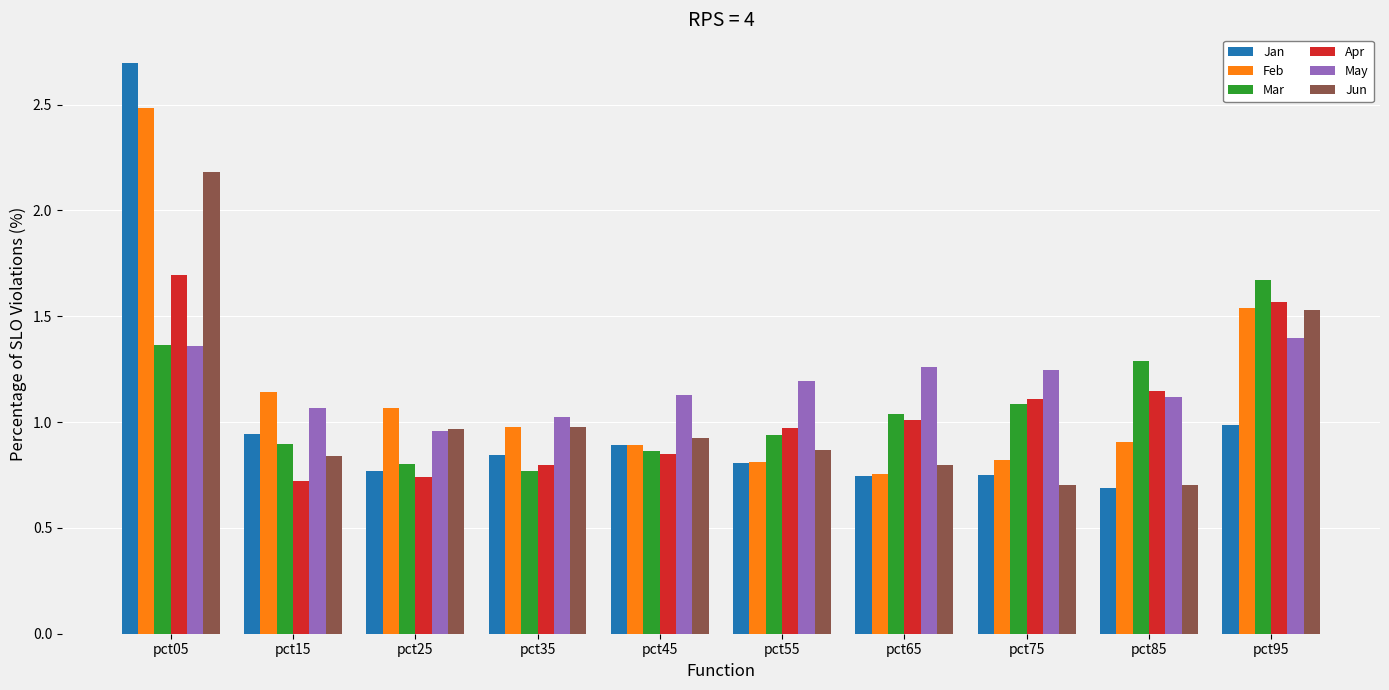

Which series has the widest spread of values?

Jan